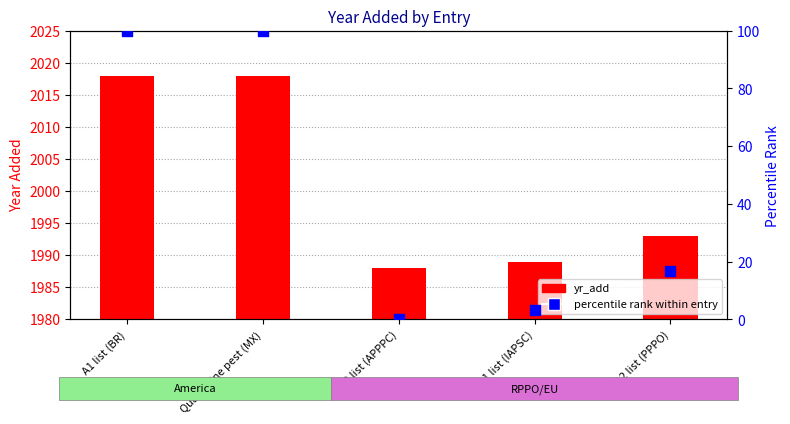

Which series contains the highest Y value?

yr_add